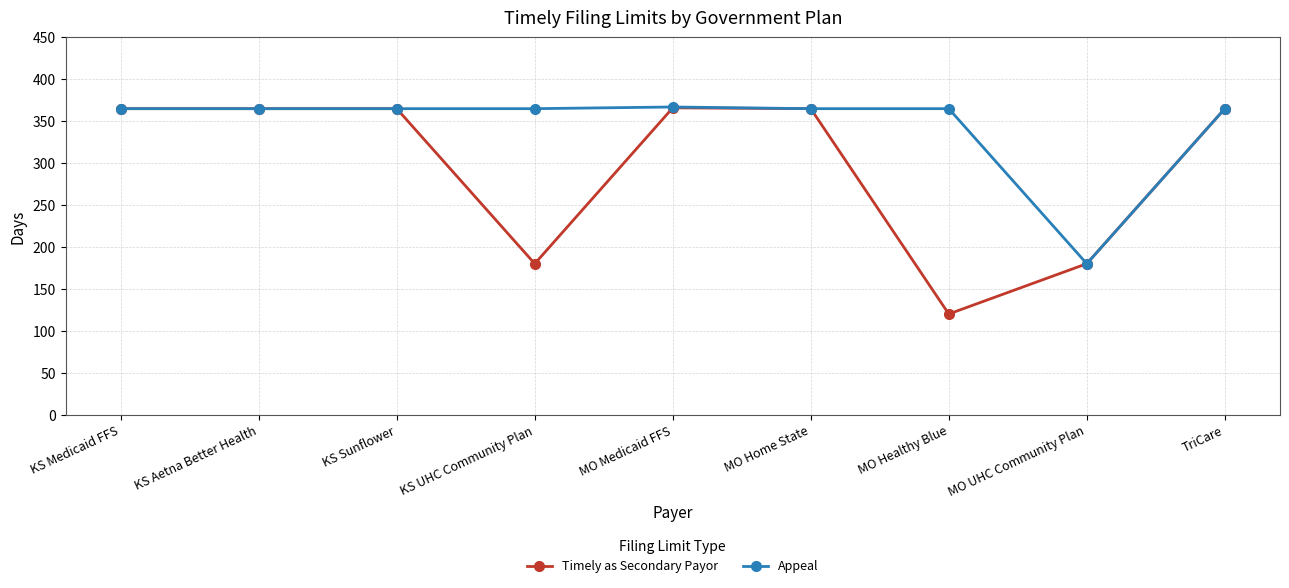

Which series has the largest range (max minus min)?

Timely as Secondary Payor